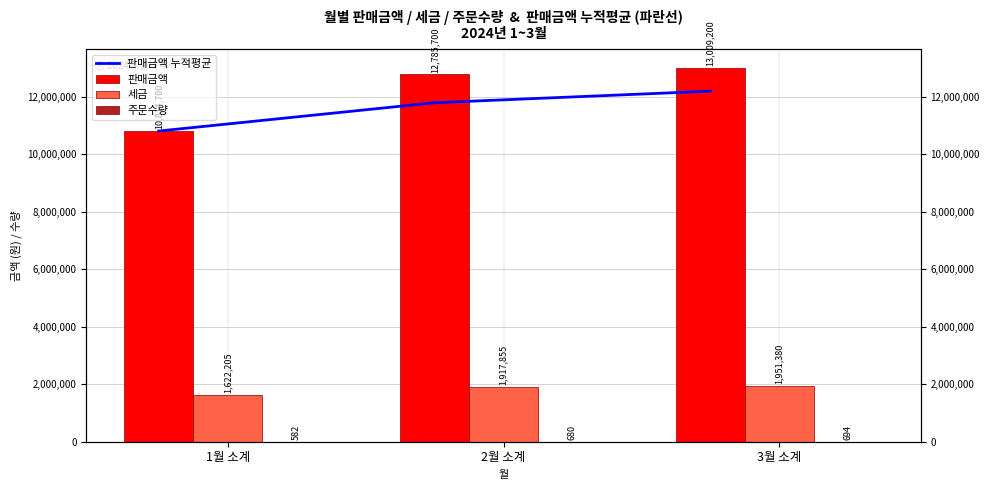

Rank the series at 3월 소계 from lowest to highest value.

주문수량, 세금, 판매금액 누적평균, 판매금액